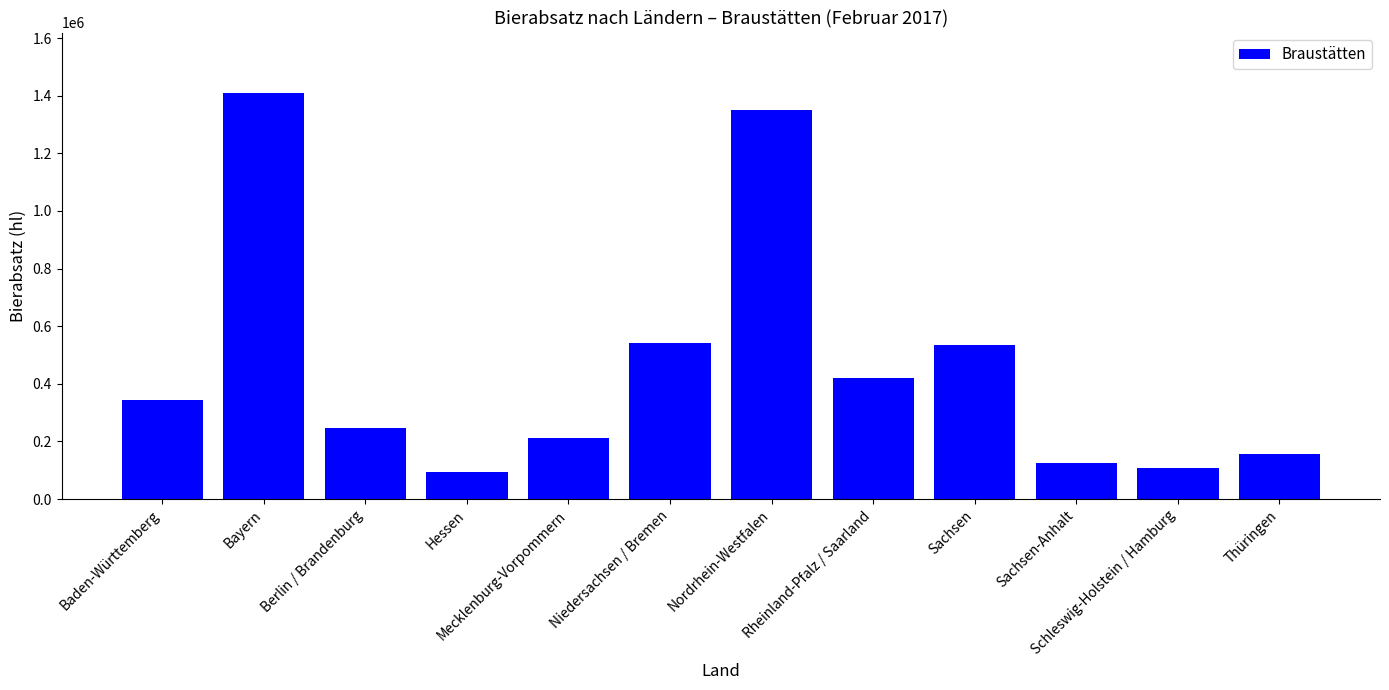

At which category does the chart reach its peak across all series?

Bayern